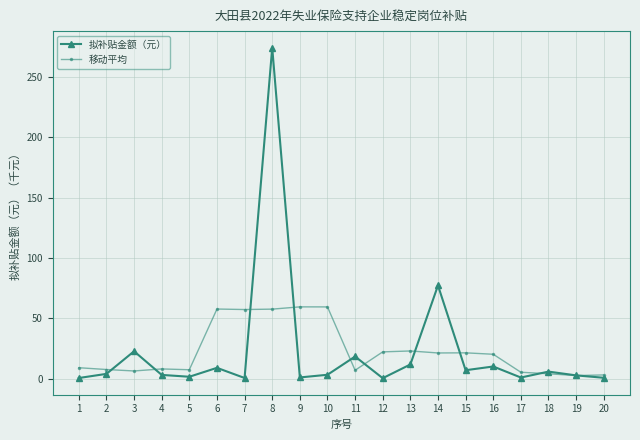

Is the value of 移动平均 at 9 greater than the value of 拟补贴金额（元） at 14?

No